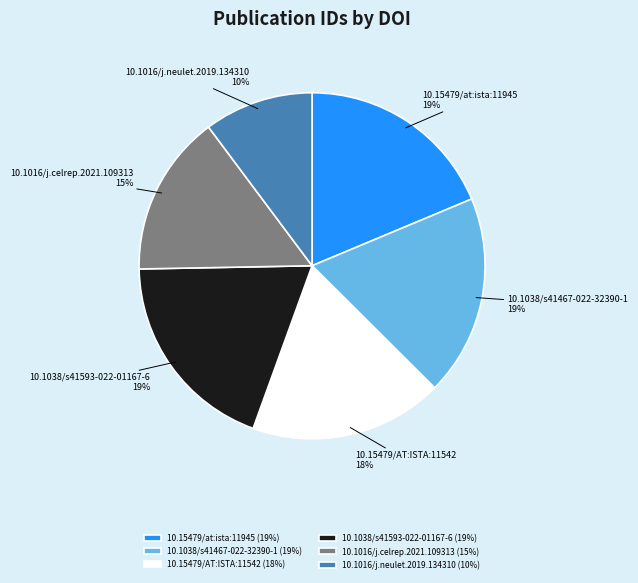

Count the number of slices in the pie.

6